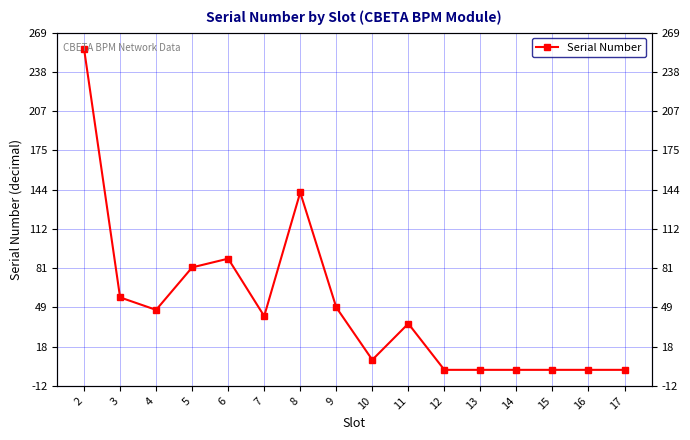

What is the sum of all values?

814